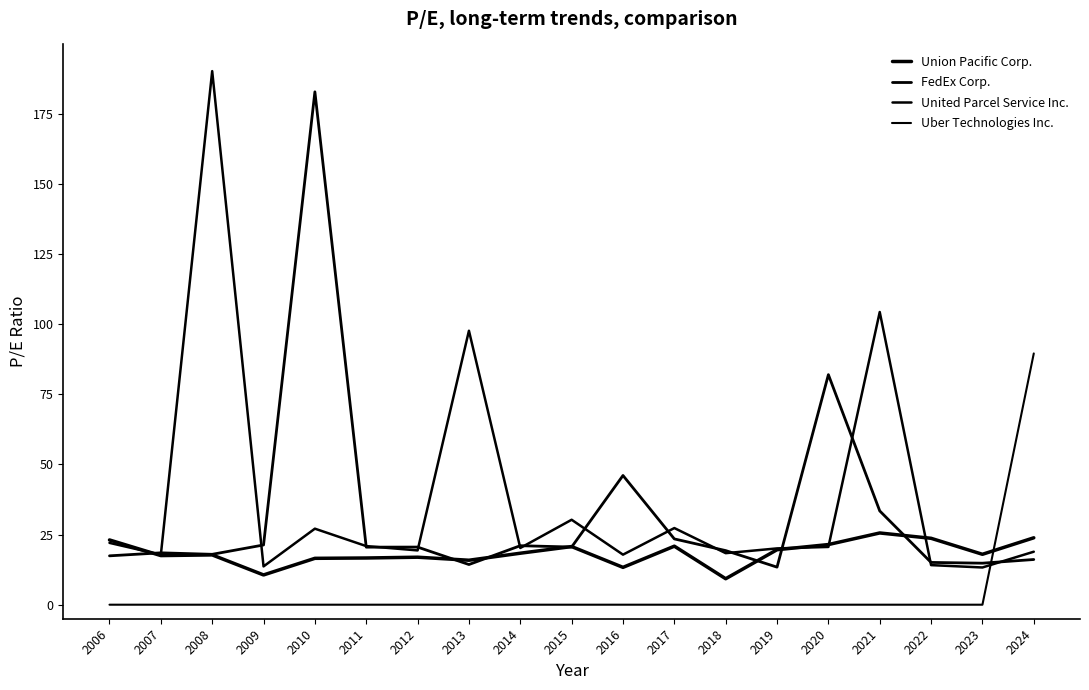

True or false: FedEx Corp. has a value of 8.3 at 2006.

False